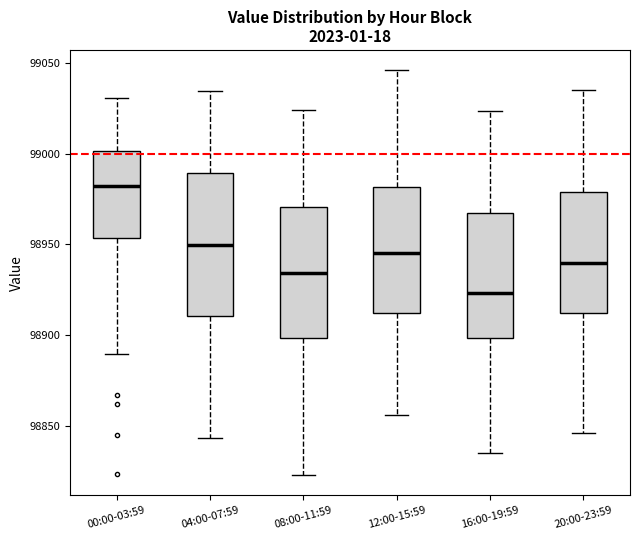

Reading left to right, read every box against the y-axis: the position of its median line, the range the box covers, and the ends of its whiskers. The values are not printed on the chart, so give them approximately, as read against the axis.

00:00-03:59: median 98980, box 98955 to 99000, whiskers 98890 to 99030
04:00-07:59: median 98950, box 98910 to 98990, whiskers 98845 to 99035
08:00-11:59: median 98935, box 98900 to 98970, whiskers 98825 to 99025
12:00-15:59: median 98945, box 98915 to 98980, whiskers 98855 to 99045
16:00-19:59: median 98925, box 98900 to 98965, whiskers 98835 to 99025
20:00-23:59: median 98940, box 98910 to 98980, whiskers 98845 to 99035